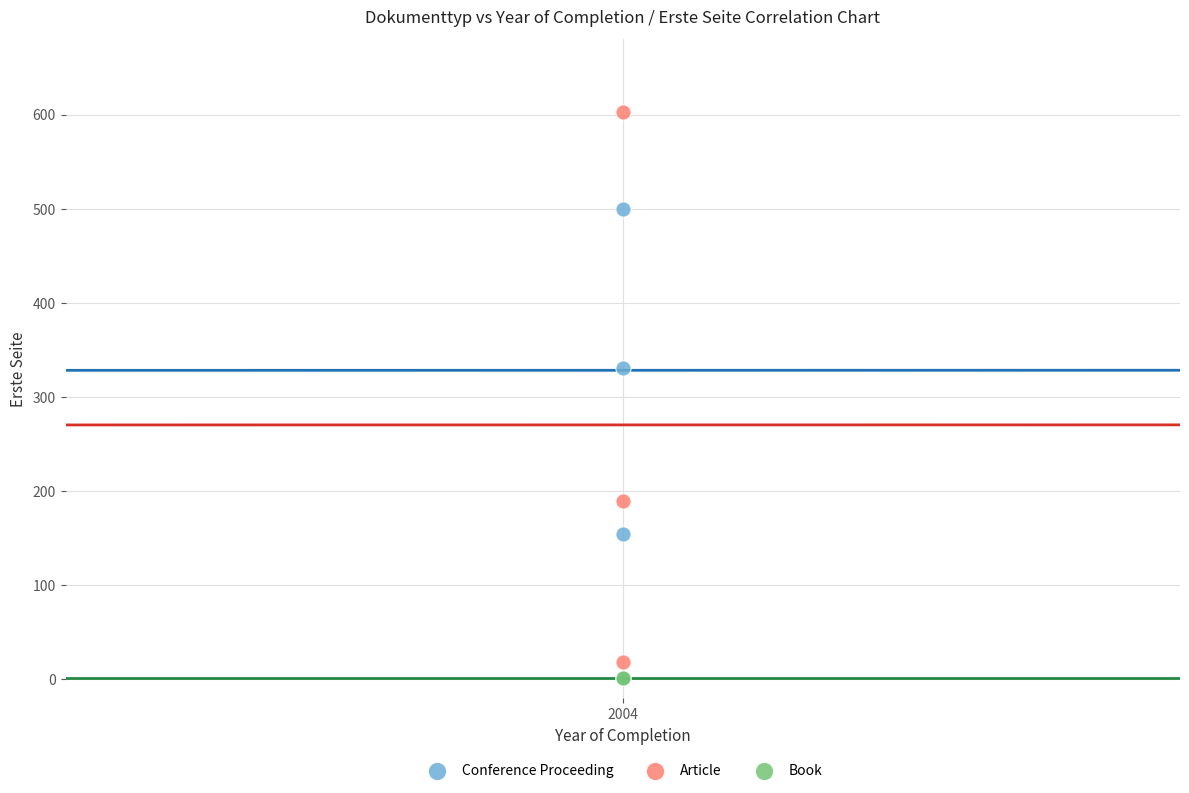

What are all the series names shown in the legend?

Conference Proceeding, Article, Book